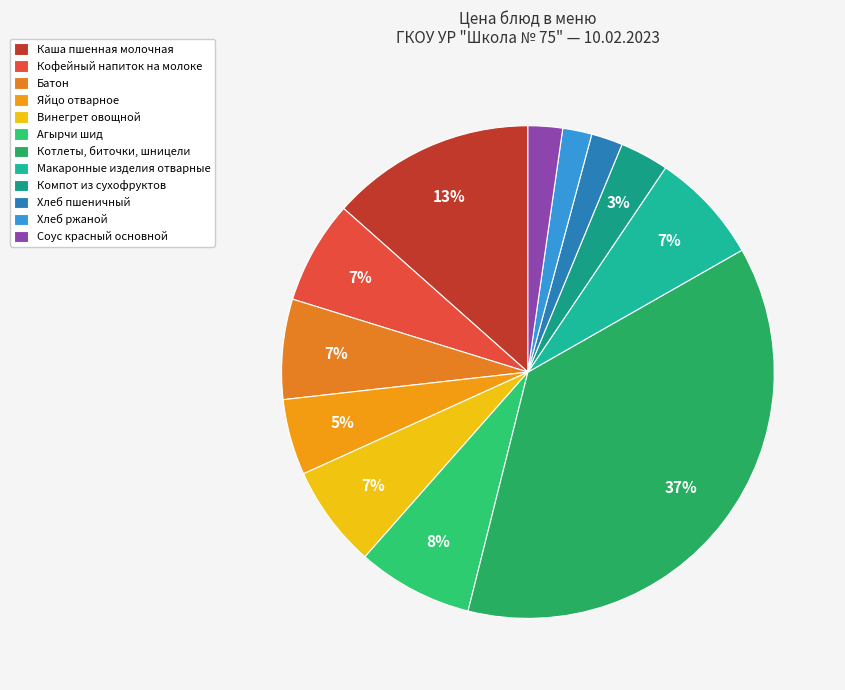

What is the change in value from Котлеты, биточки, шницели to Макаронные изделия отварные?

-53.9